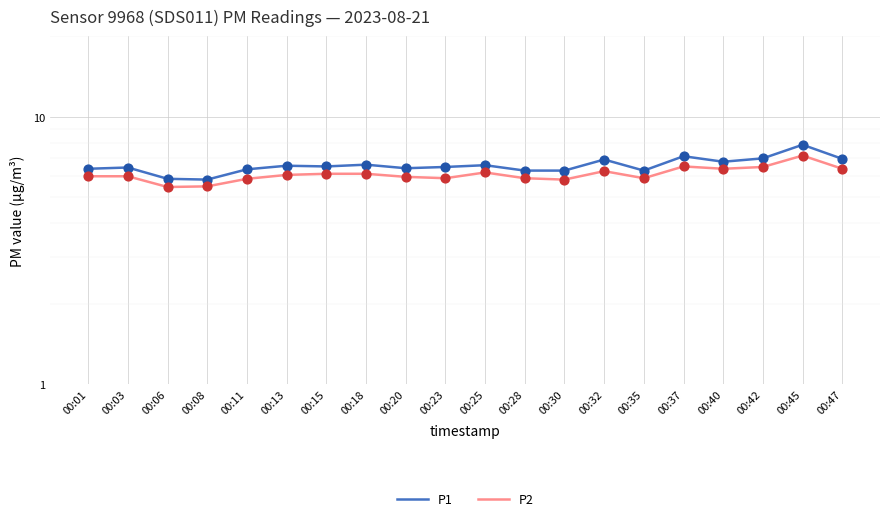

What are all the series names shown in the legend?

P1, P2